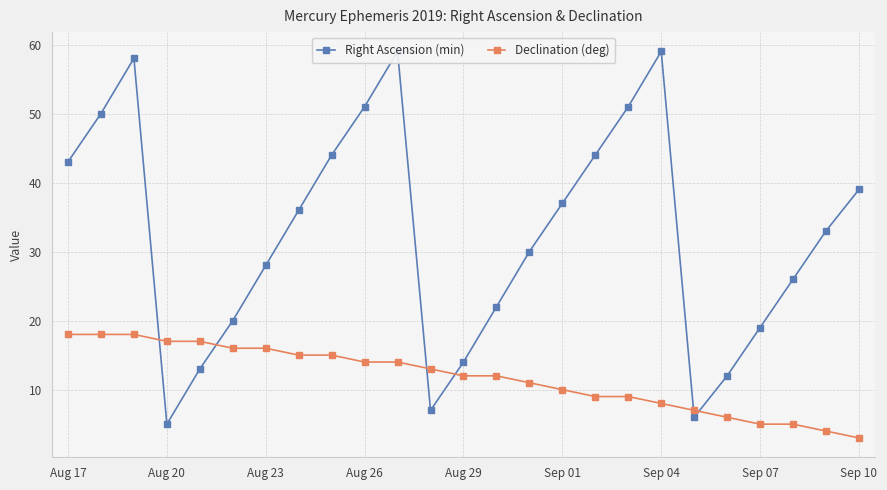

The Declination (deg) series shows 8 at Sep 04. True or false?

True